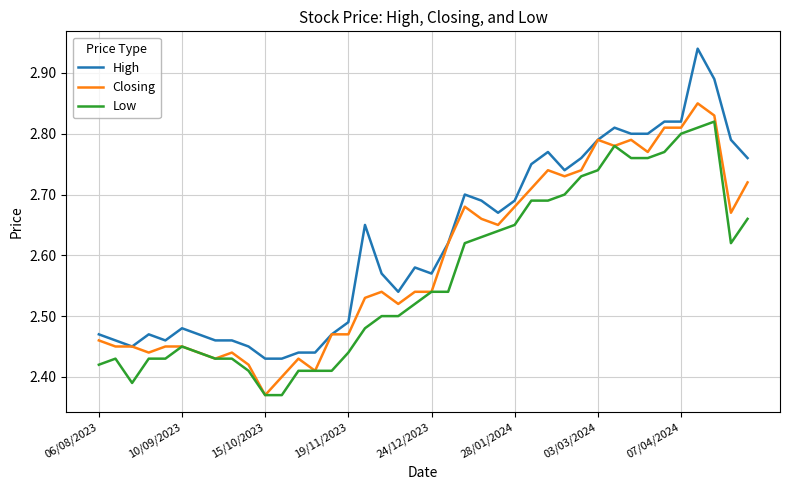

True or false: High and Low cross at least once.

False